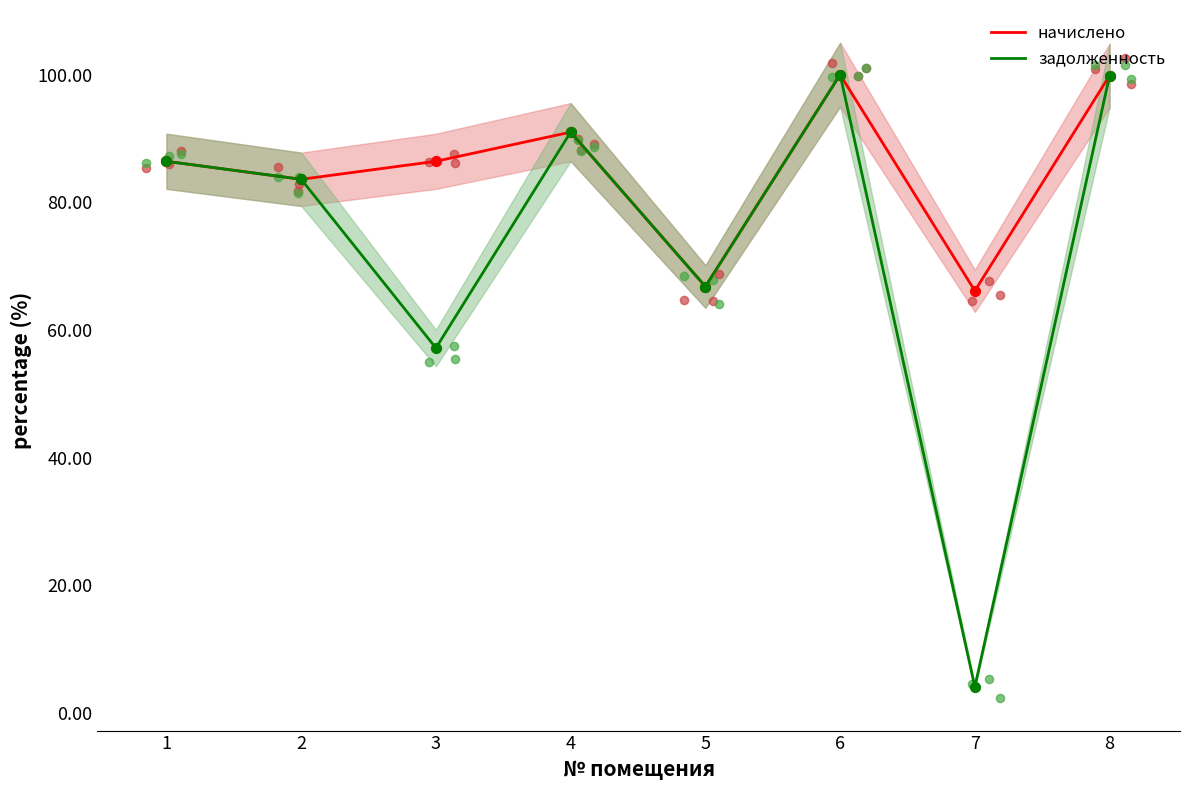

Is the value of задолженность at 5 greater than the value of начислено at 8?

No